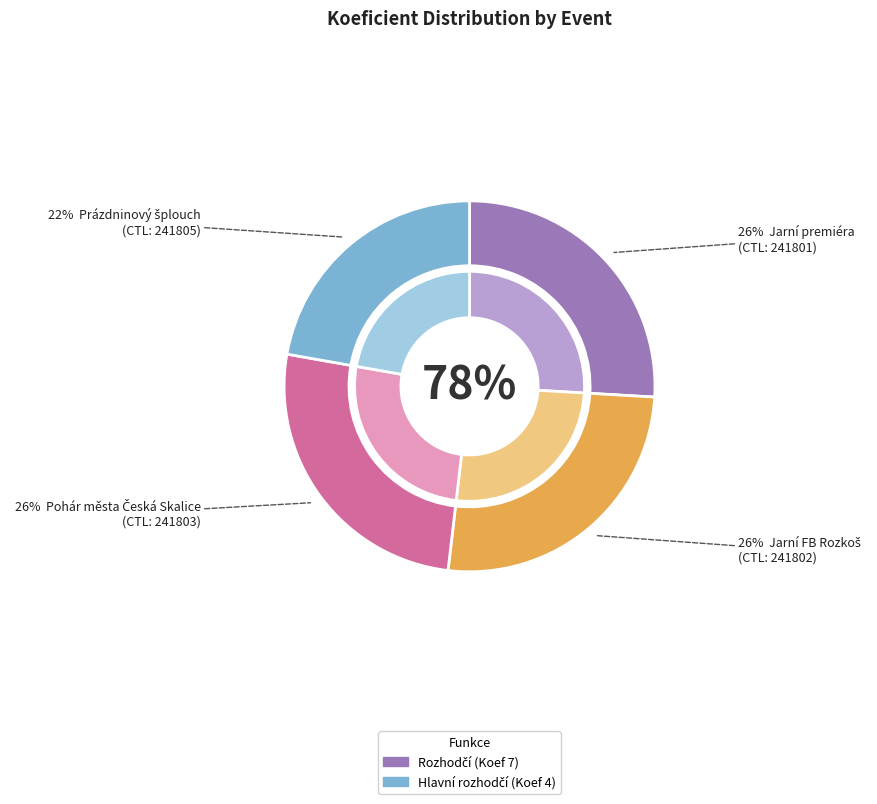

Which category has the smallest portion of the pie?

241805